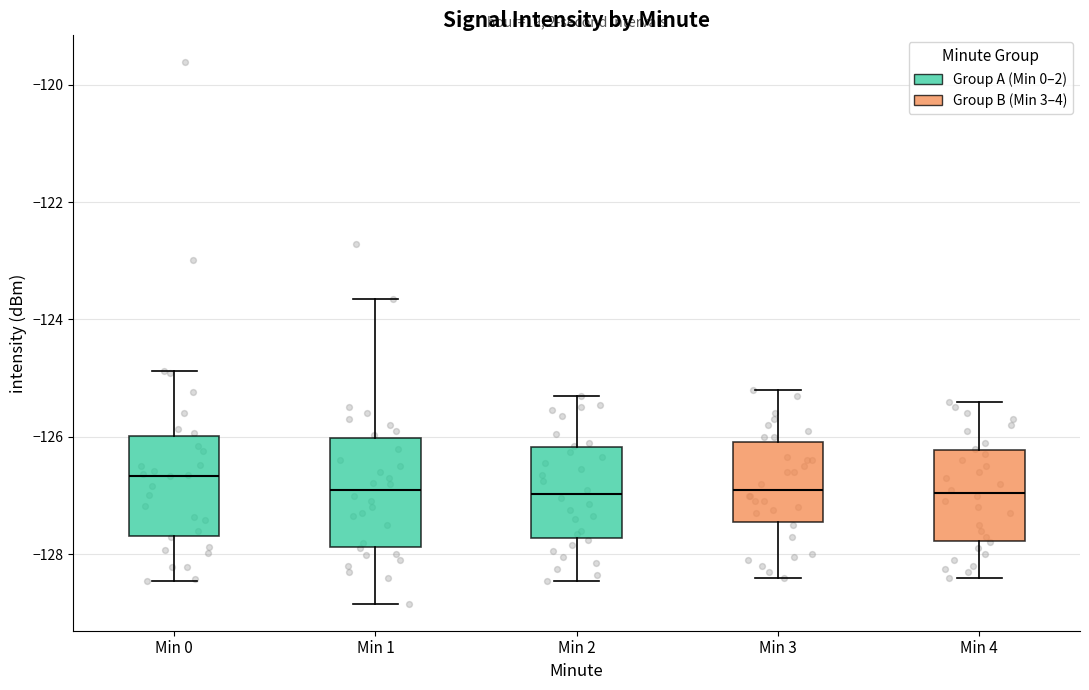

Reading left to right, read every box against the y-axis: the position of its median line, the range the box covers, and the ends of its whiskers. The values are not printed on the chart, so give them approximately, as read against the axis.

Min 0: median -126.6, box -127.6 to -126.0, whiskers -128.4 to -124.8
Min 1: median -126.8, box -127.8 to -126.0, whiskers -128.8 to -123.6
Min 2: median -127.0, box -127.8 to -126.2, whiskers -128.4 to -125.2
Min 3: median -126.8, box -127.4 to -126.0, whiskers -128.4 to -125.2
Min 4: median -127.0, box -127.8 to -126.2, whiskers -128.4 to -125.4